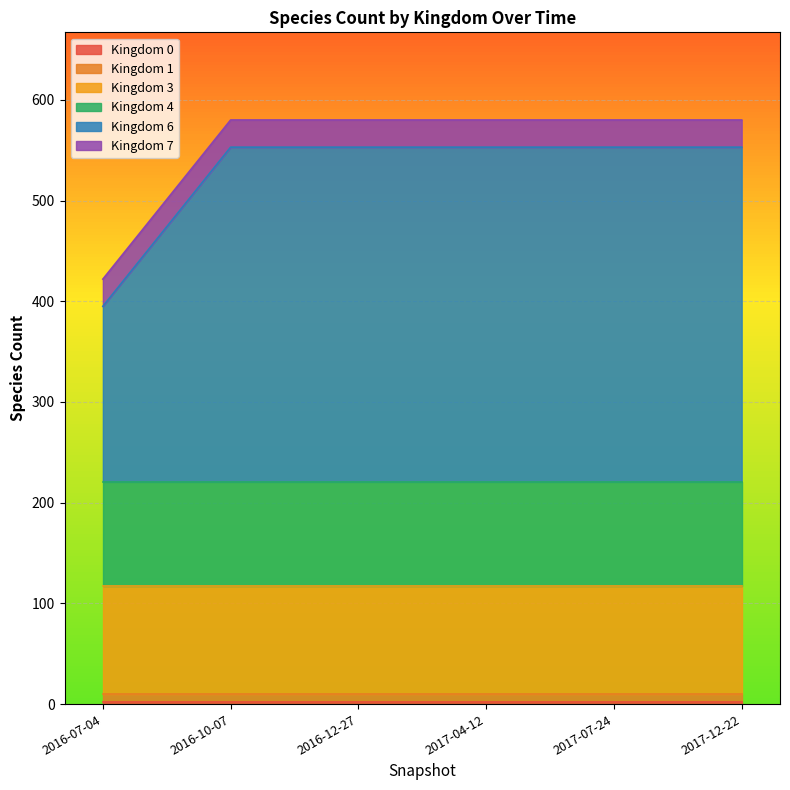

Does the chart display data point markers on the line(s)?

No